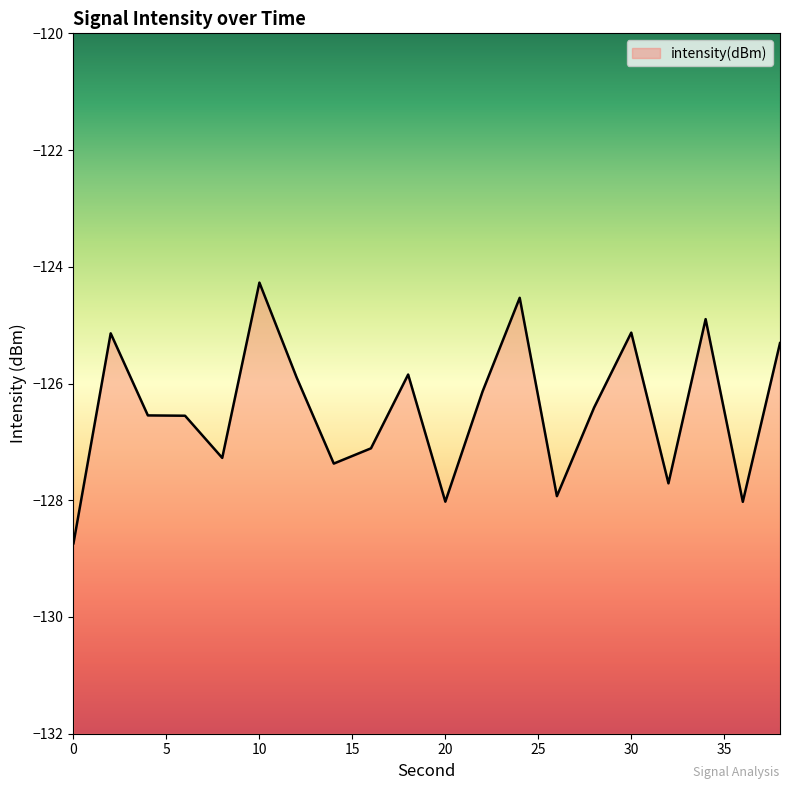

What is the average value?

-126.4